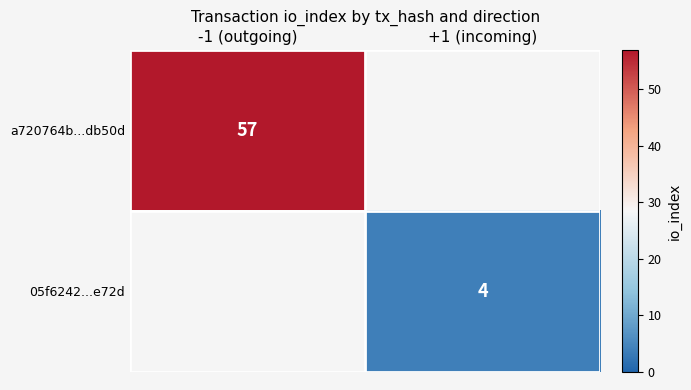

Count the number of categories in the chart.

2